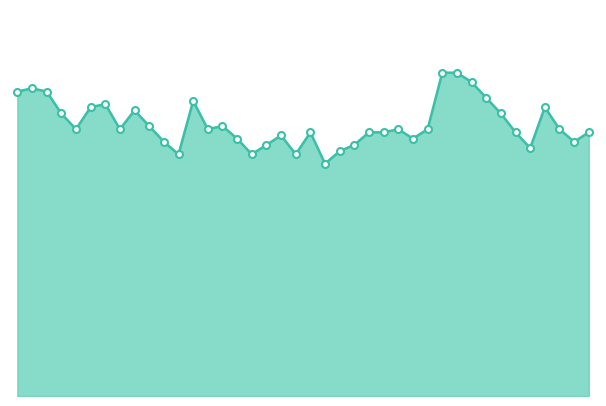

The value at 01:50 is -8.3. True or false?

True